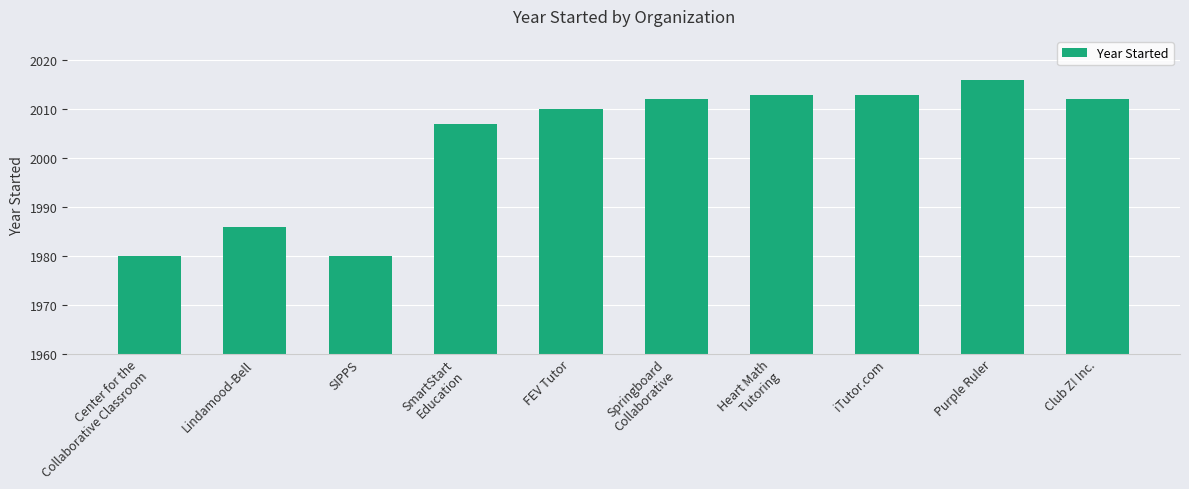

How many categories are shown in the chart?

10